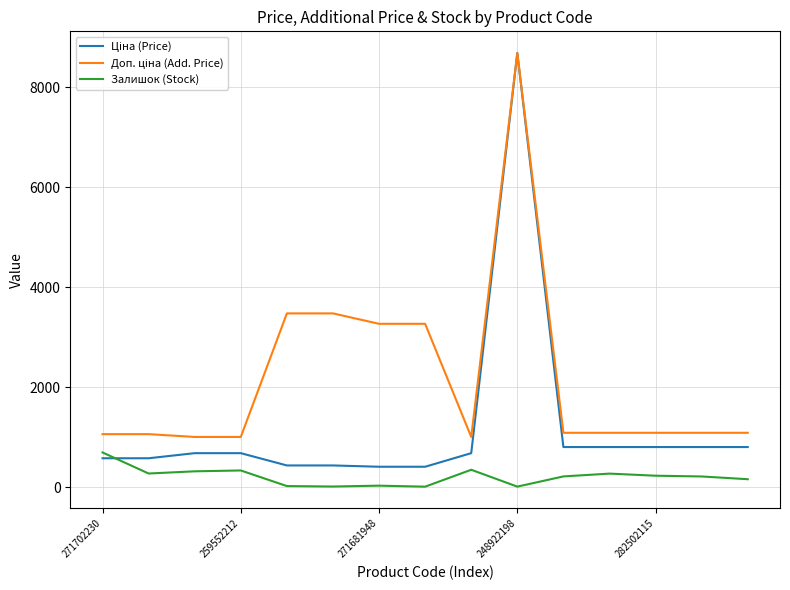

What is the maximum value for Залишок (Stock)?

694.0